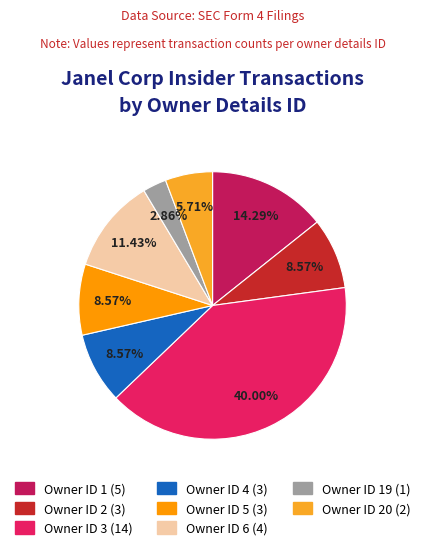

Is there any slice that represents more than half of the pie?

No